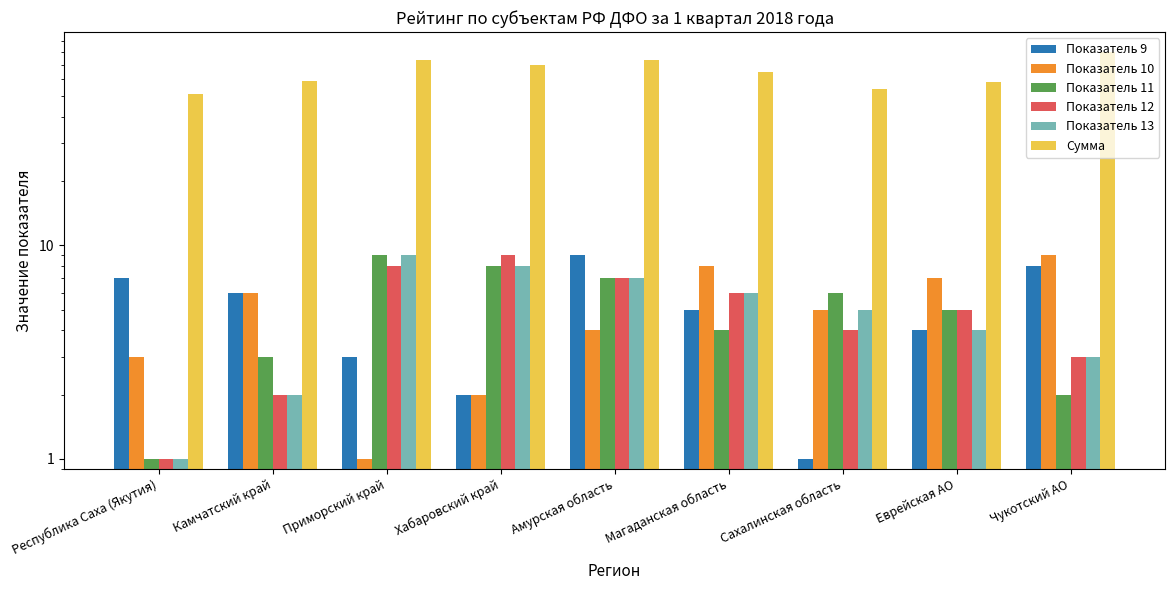

The value of Сумма at Магаданская область is 65. True or false?

True